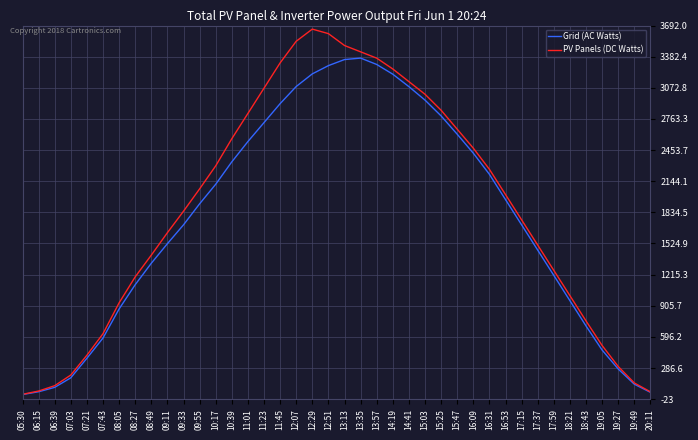

What is the spread (max minus min) of values at 10:39?

230.0